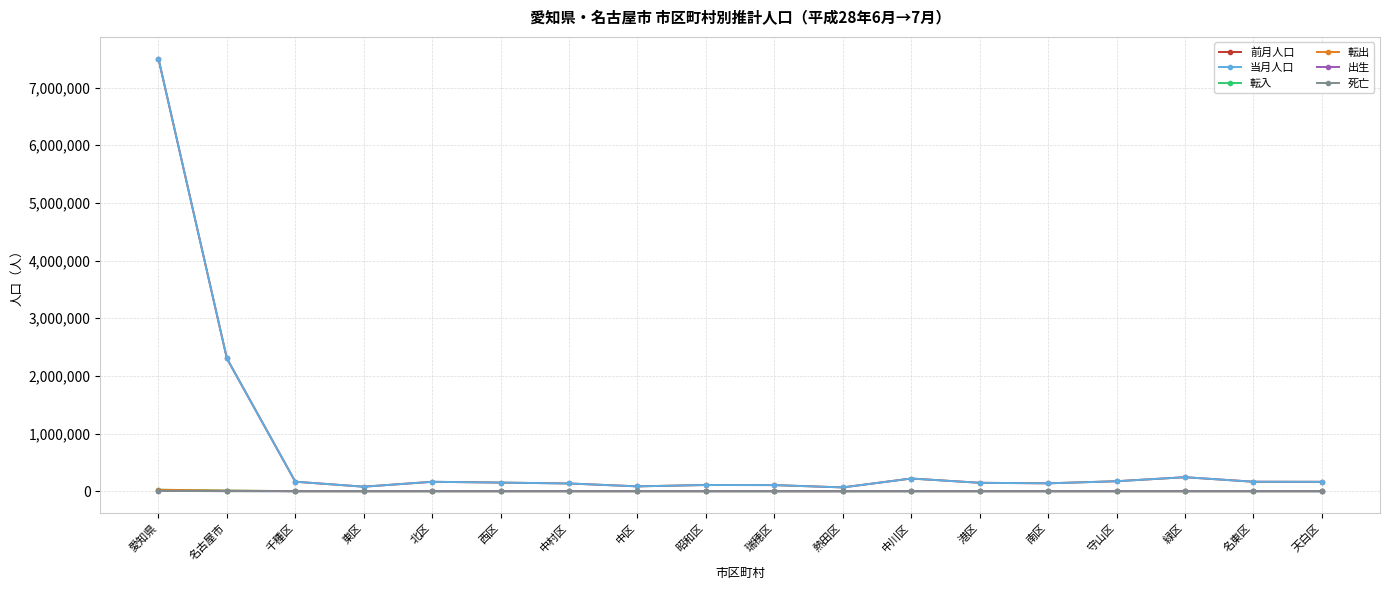

What is the sum of all 転出 values?

44979